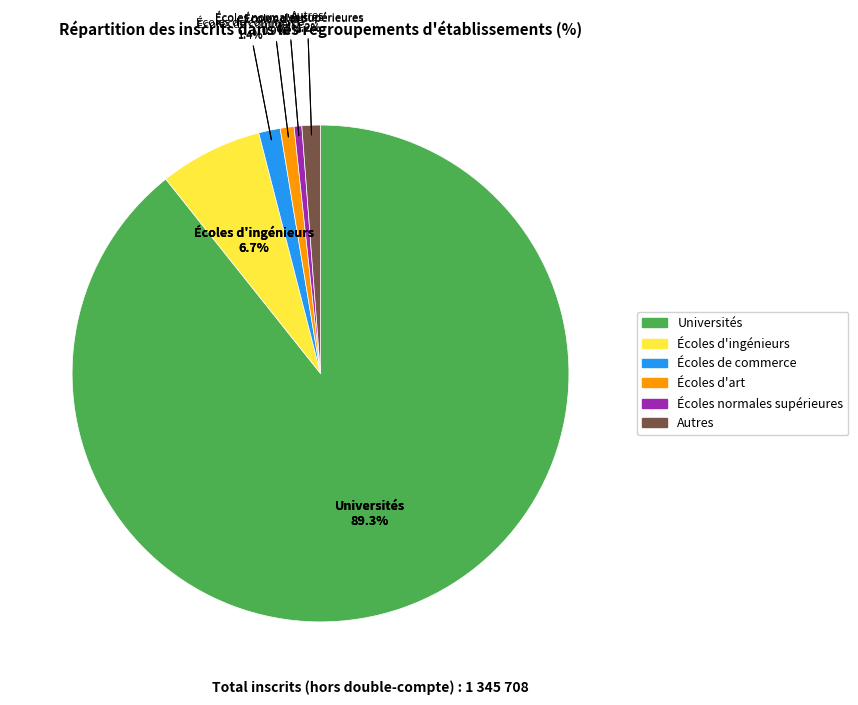

Count the number of slices in the pie.

6